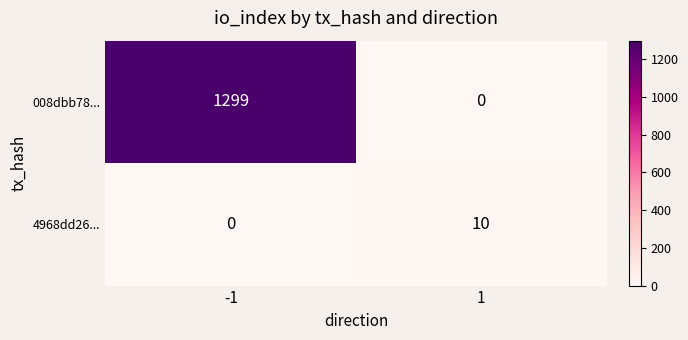

What is the total value across all series at 1?

10